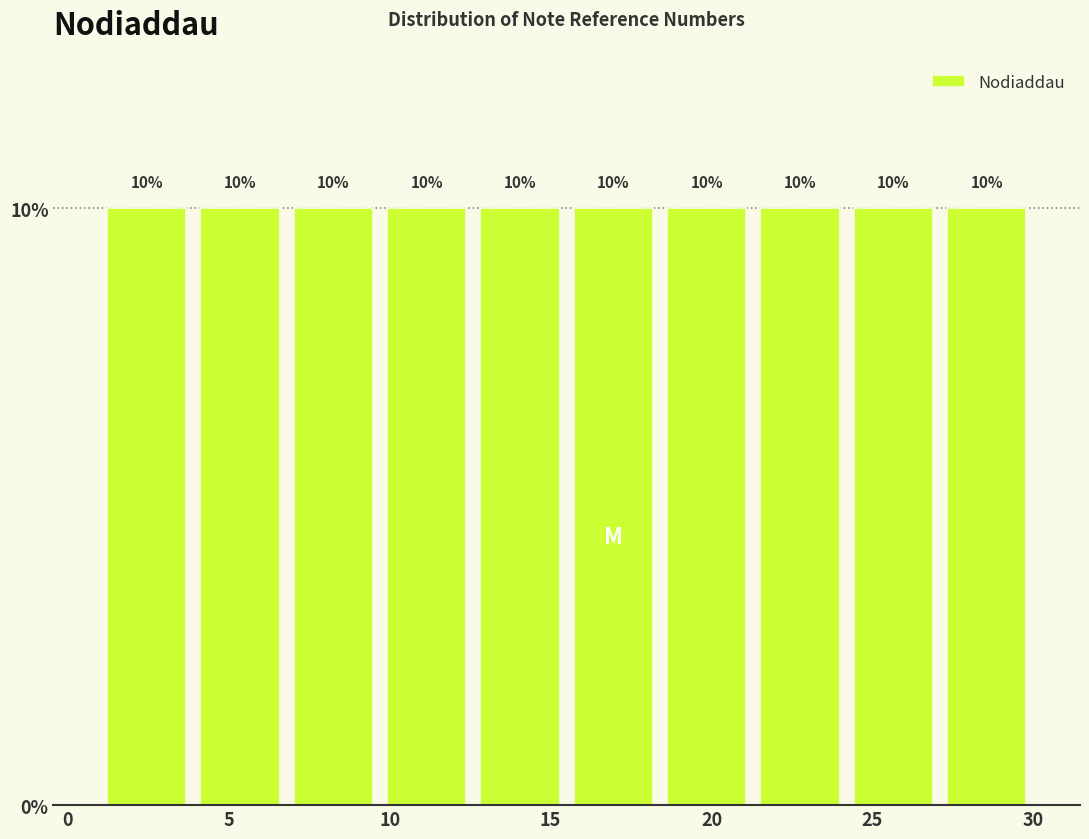

Reading left to right, list every bar in this chart as the range it spans on the x-axis followed by its height. The bar edges are not printed on the chart, so give them approximately, as read against the axis.

1.0 to 3.9: 10
3.9 to 6.8: 10
6.8 to 9.7: 10
9.7 to 12.6: 10
12.6 to 15.5: 10
15.5 to 18.4: 10
18.4 to 21.3: 10
21.3 to 24.2: 10
24.2 to 27.1: 10
27.1 to 30.0: 10